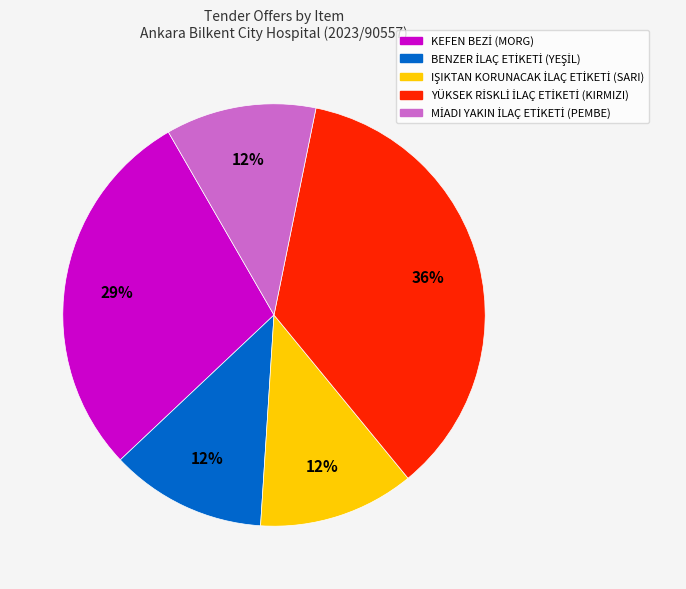

To the nearest percent, what is the difference between the largest and smallest slice percentages?

24%